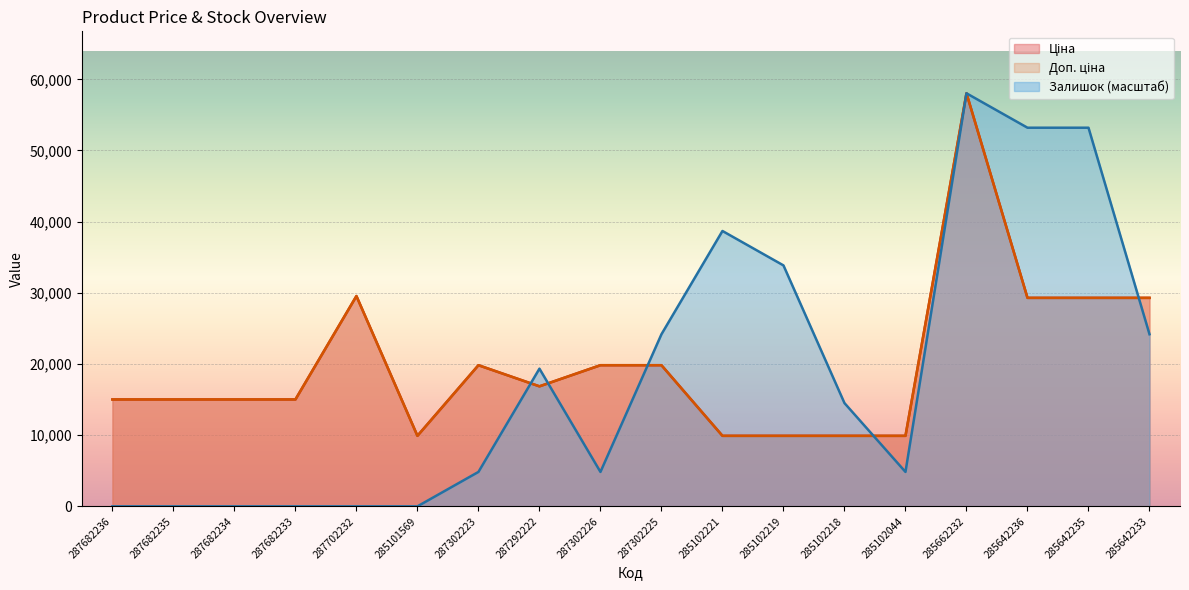

Which category has the lowest value in the Ціна series?

285101569